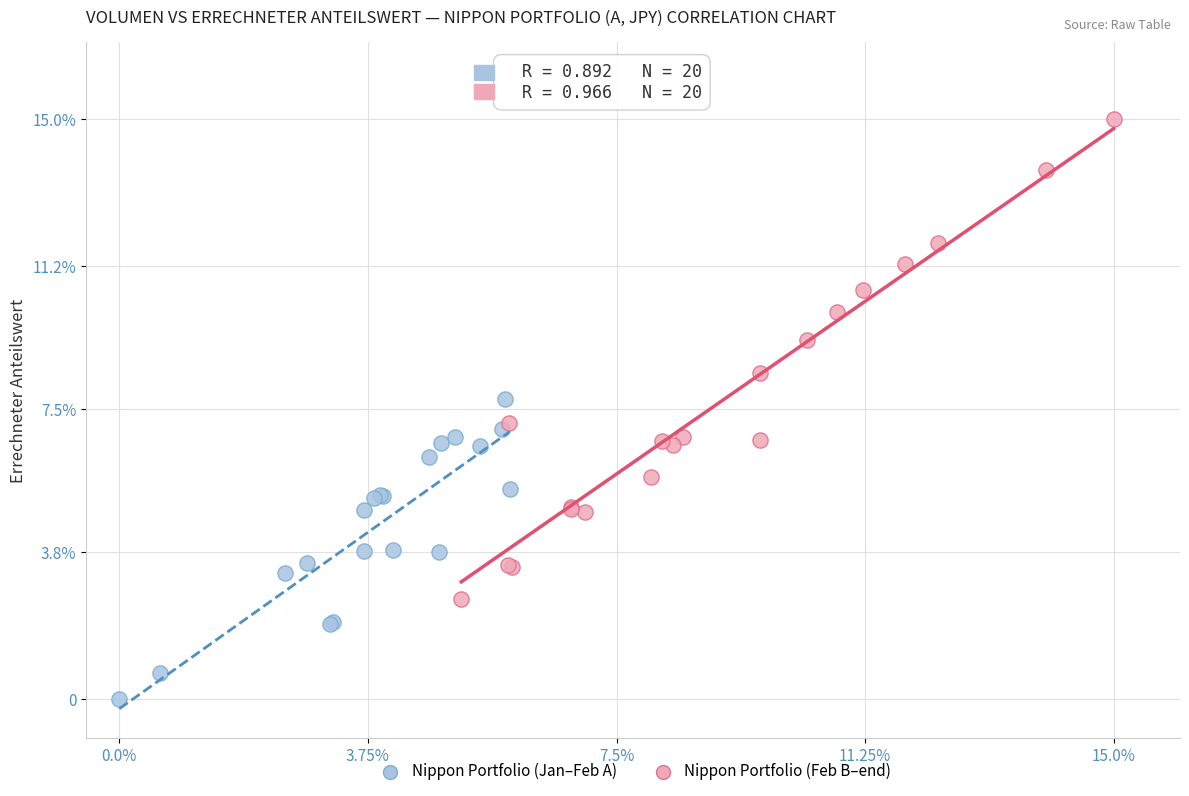

Which series reaches the minimum Y coordinate?

Nippon Portfolio (Jan–Feb A)